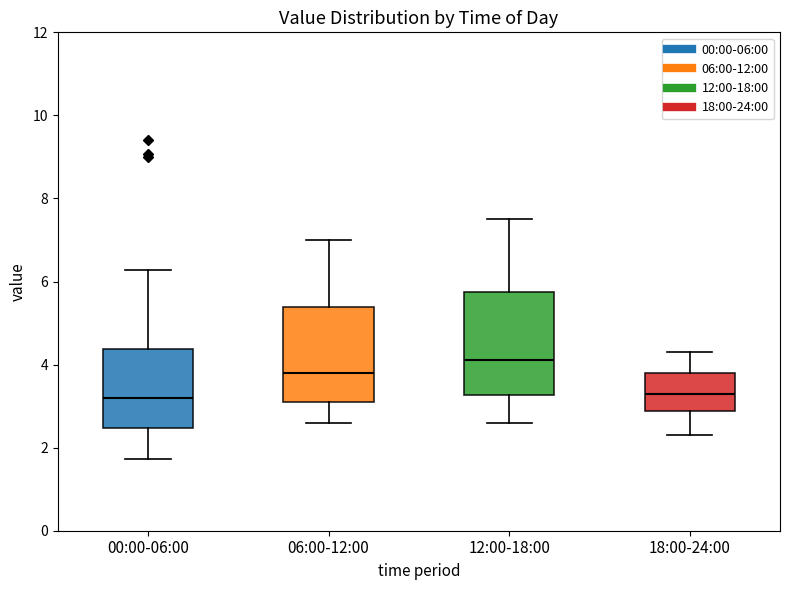

Reading left to right, transcribe this box plot: for each box, give where its median line is, the range the box spans, and where its two whiskers end, as read against the y-axis. The values are not printed on the chart, so give them approximately, as read against the axis.

00:00-06:00: median 3.2, box 2.4 to 4.4, whiskers 1.8 to 6.2
06:00-12:00: median 3.8, box 3.2 to 5.4, whiskers 2.6 to 7.0
12:00-18:00: median 4.2, box 3.2 to 5.8, whiskers 2.6 to 7.6
18:00-24:00: median 3.4, box 2.8 to 3.8, whiskers 2.4 to 4.4